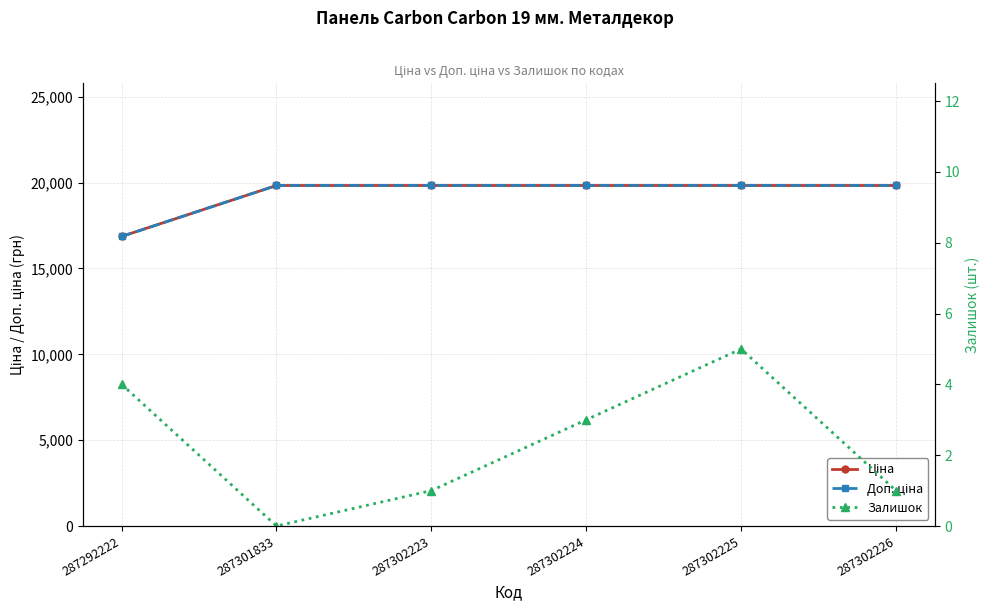

At which label does Доп. ціна first exceed 19831?

287301833